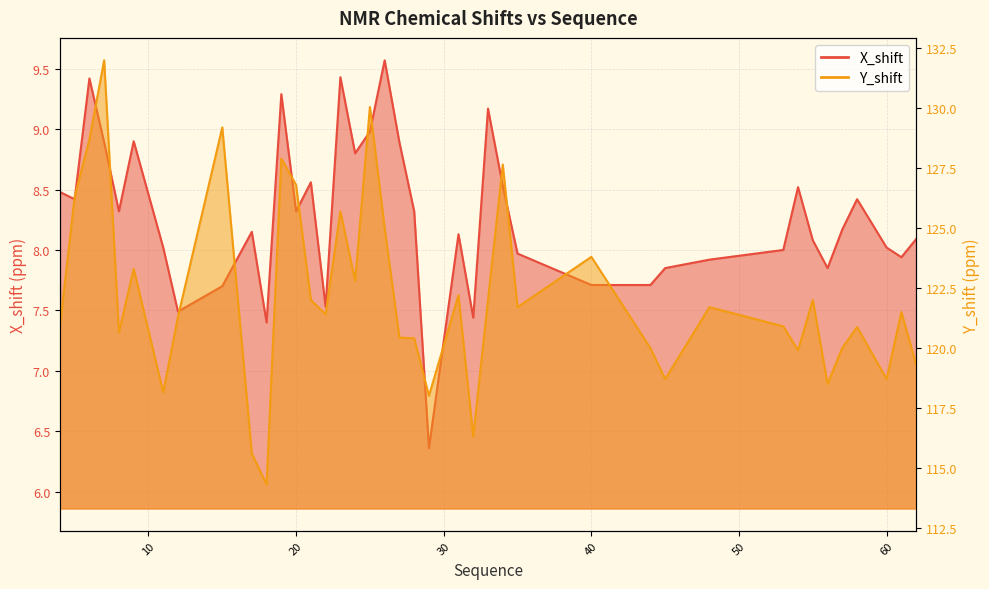

What is the approximate value of X_shift at 21?

8.6